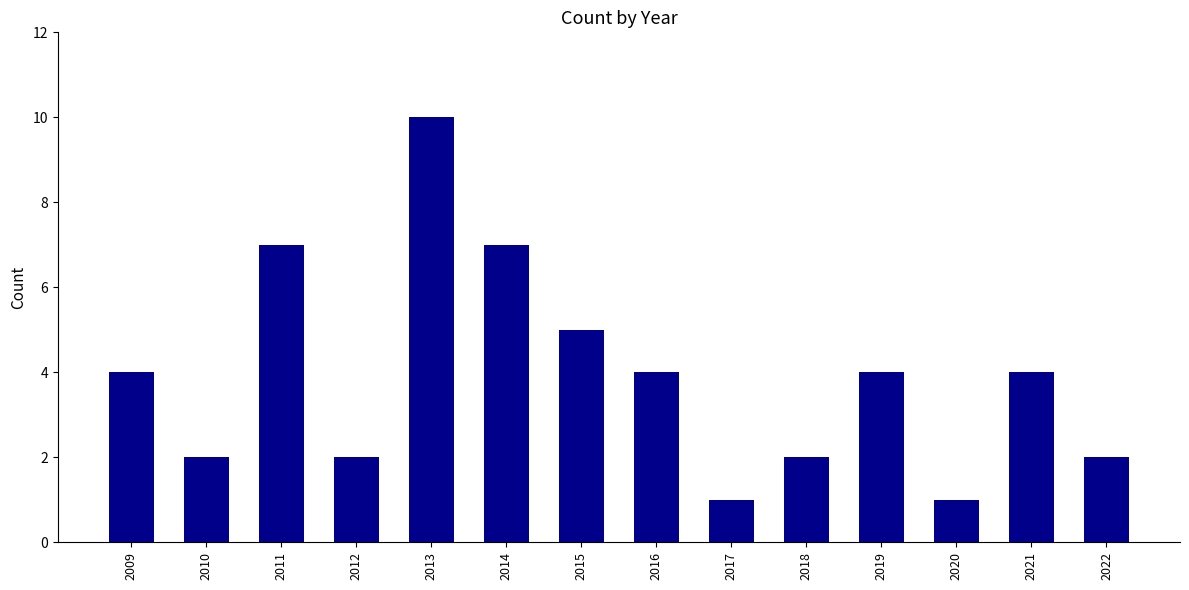

Where is the data nearest to the value 5?

2015